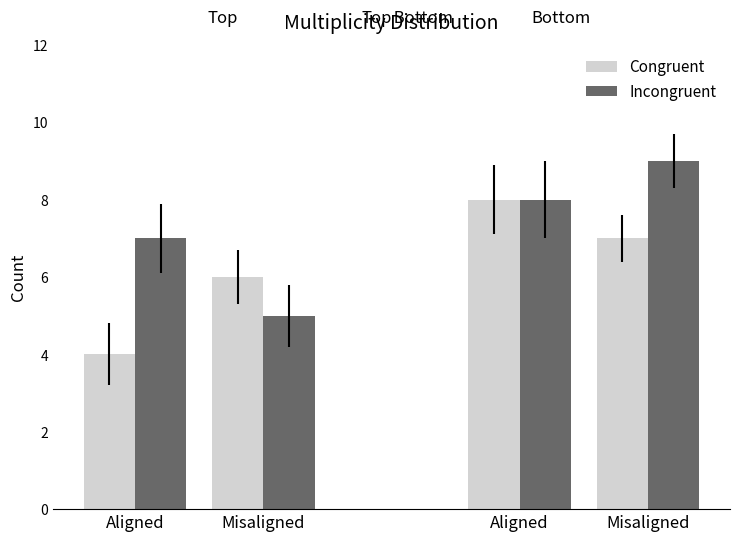

How many categories are shown in the chart?

4